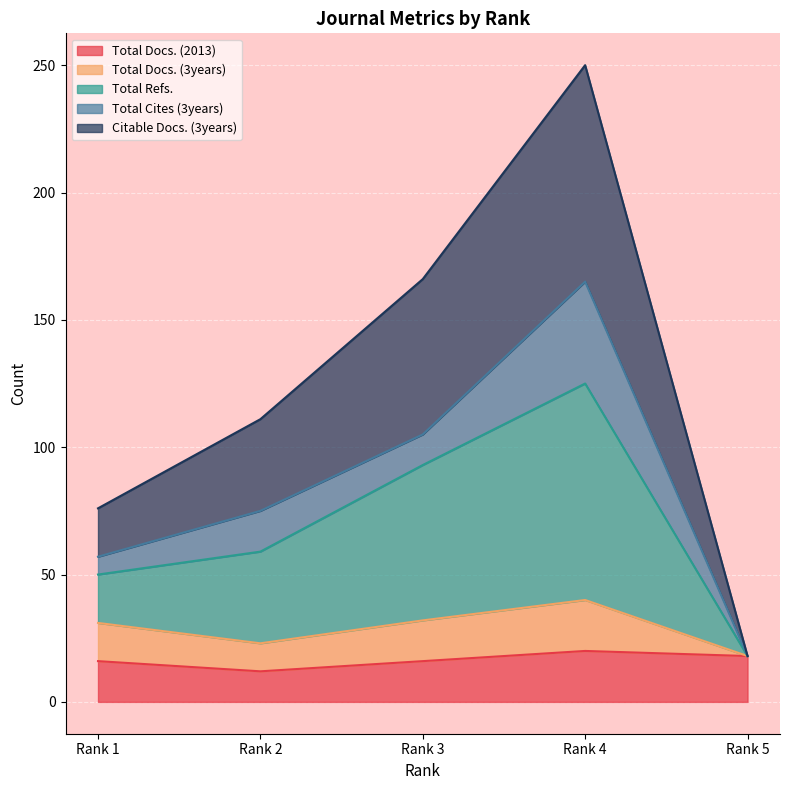

Is it true that Citable Docs. (3years) equals 18 at Rank 5?

True